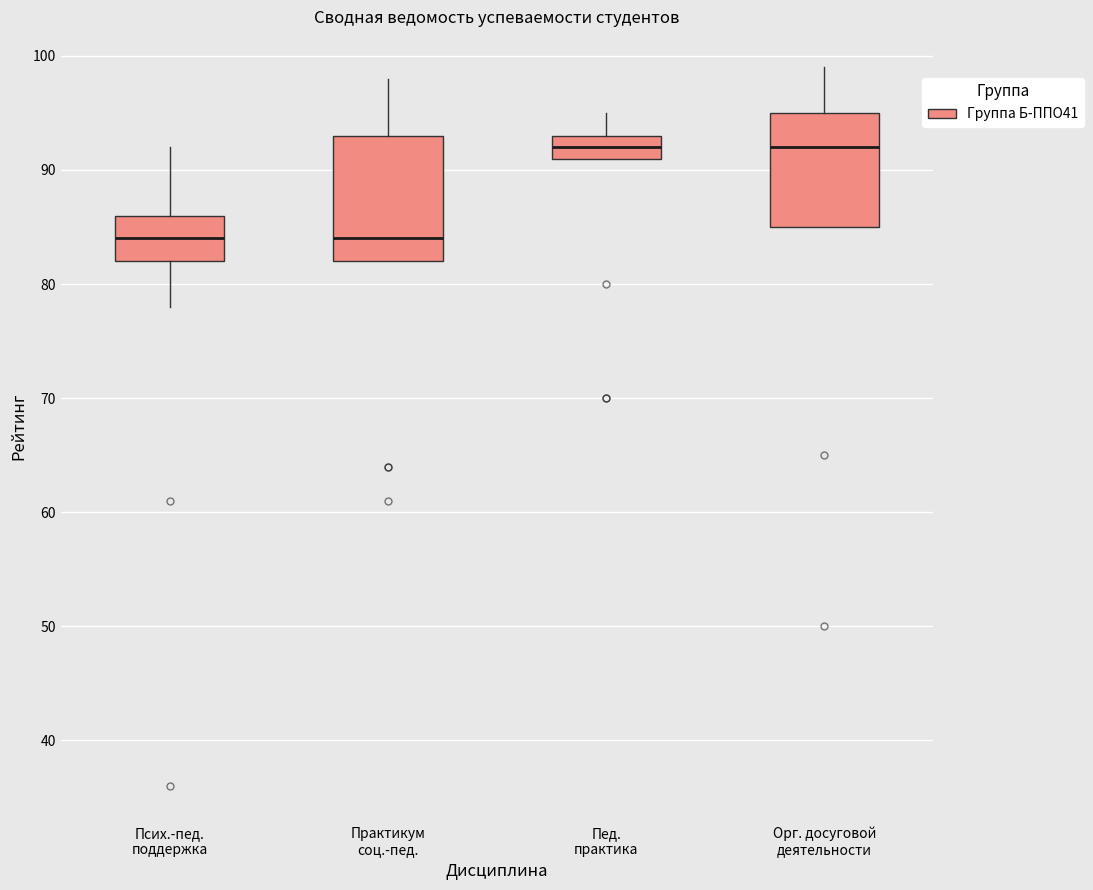

Where does the lower whisker of the box for Псих.-пед. поддержка end on the y-axis? The values are not printed on the chart, so give them approximately, as read against the axis.

78